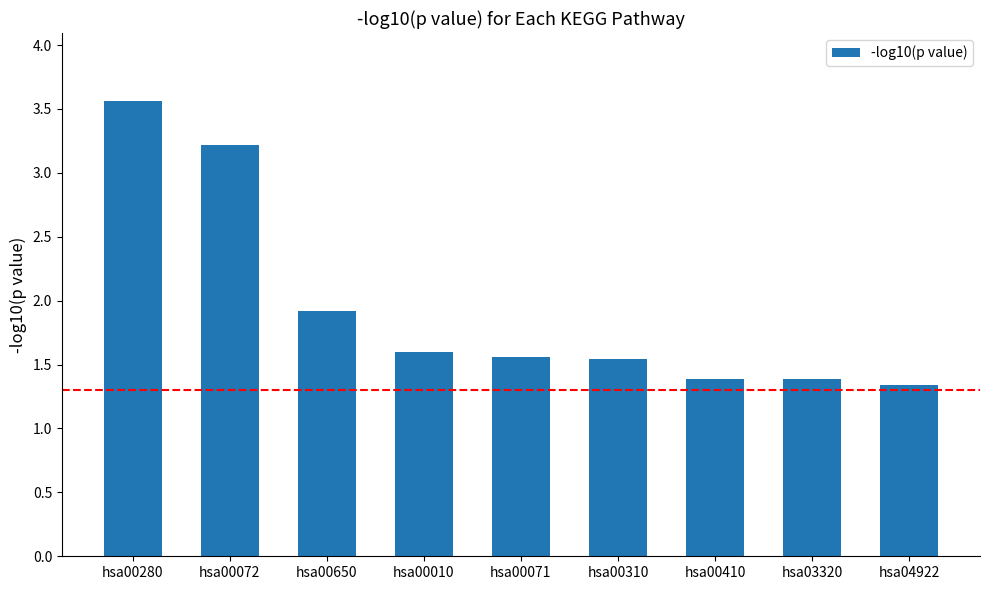

Reading left to right, list all the values displayed in this chart.

3.6	3.2	1.9	1.6	1.6	1.5	1.4	1.4	1.3